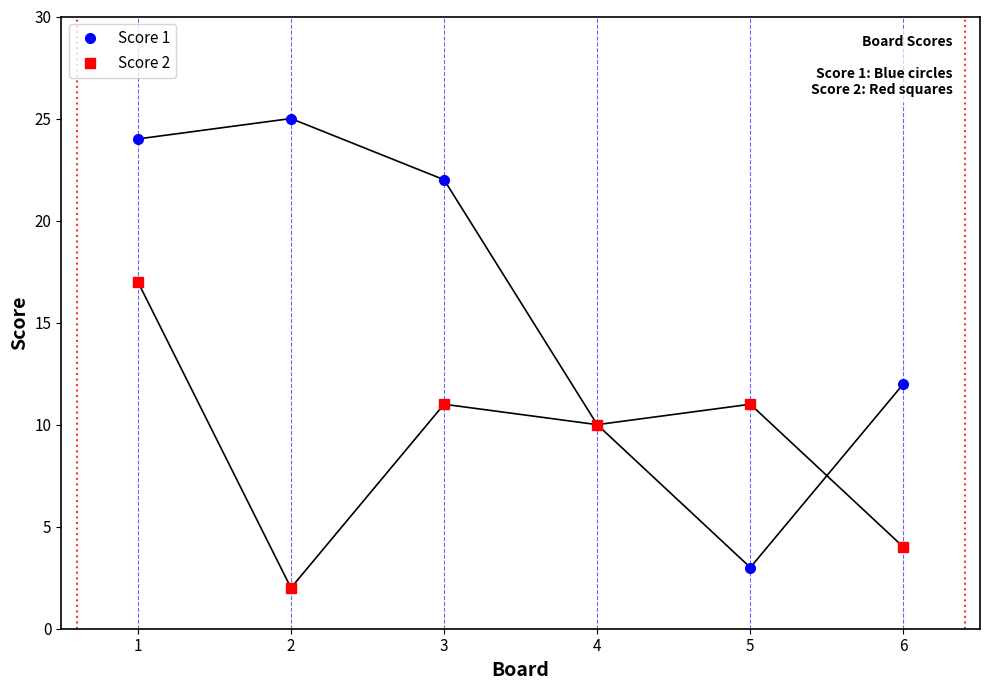

Which series has the widest spread of values?

Score 1